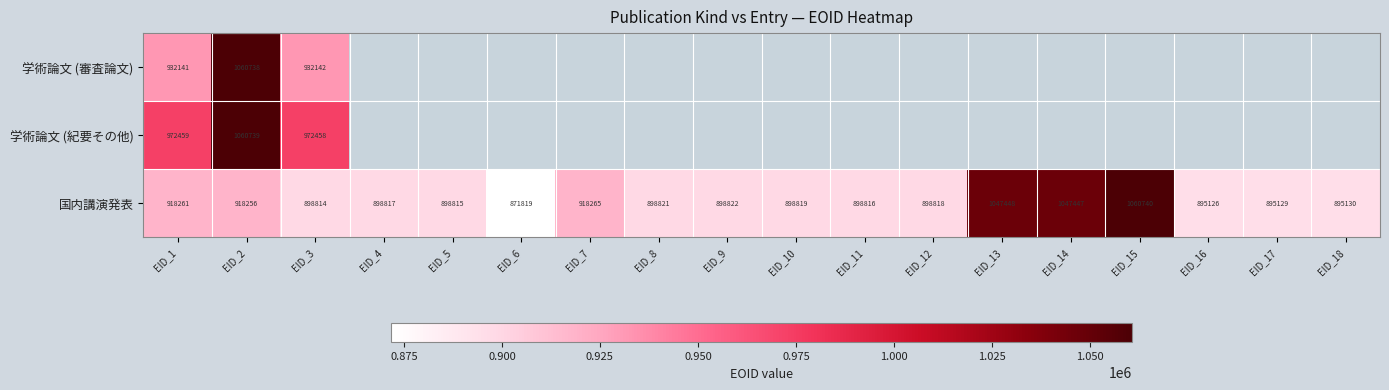

What is the sum of the 国内講演発表 values at EID_3 and EID_11?

1797630